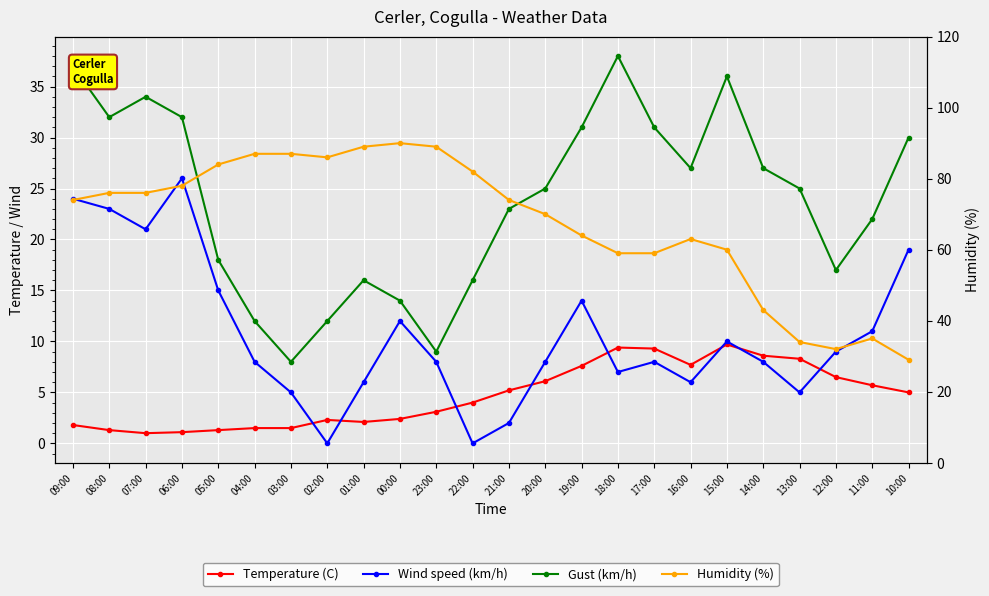

True or false: Temperature (C) and Gust (km/h) intersect in this chart.

False